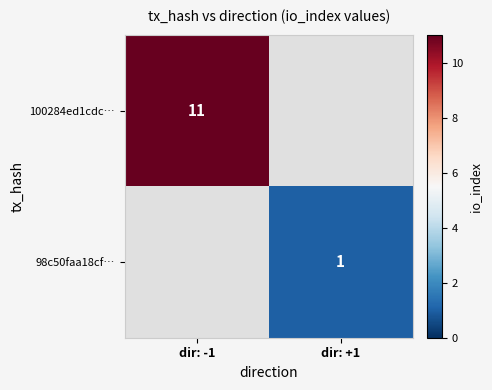

At how many categories does at least one series exceed 9?

1